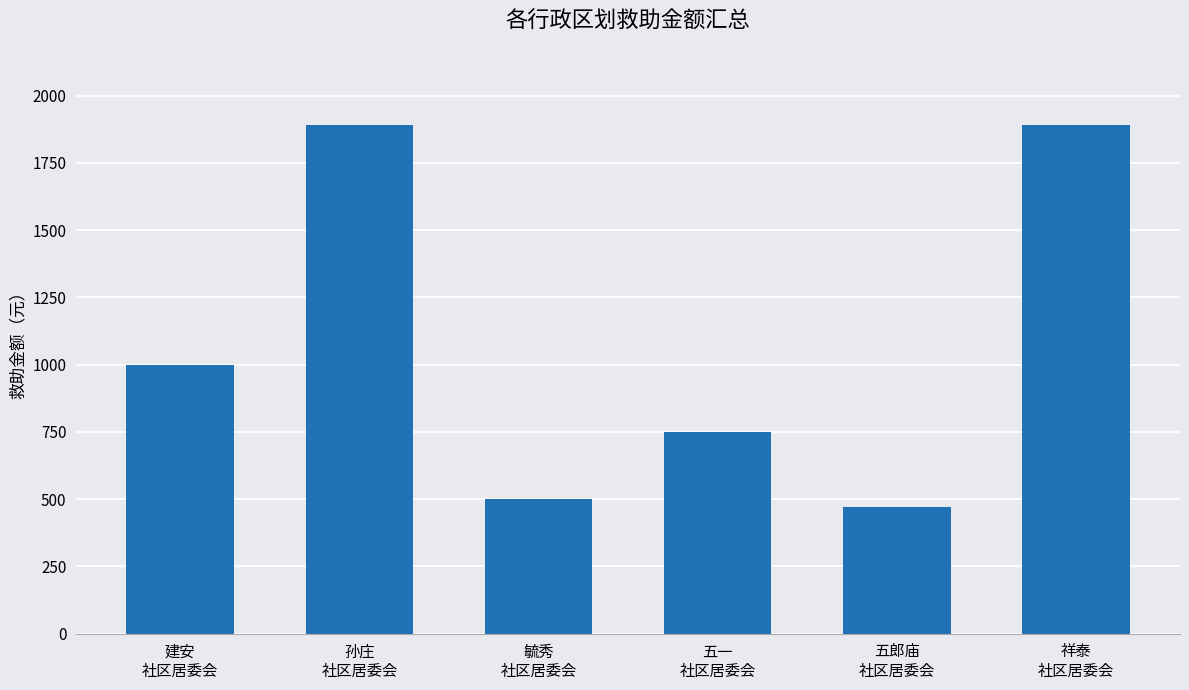

Between 建安
社区居委会 and 五一
社区居委会, which is larger?

建安
社区居委会